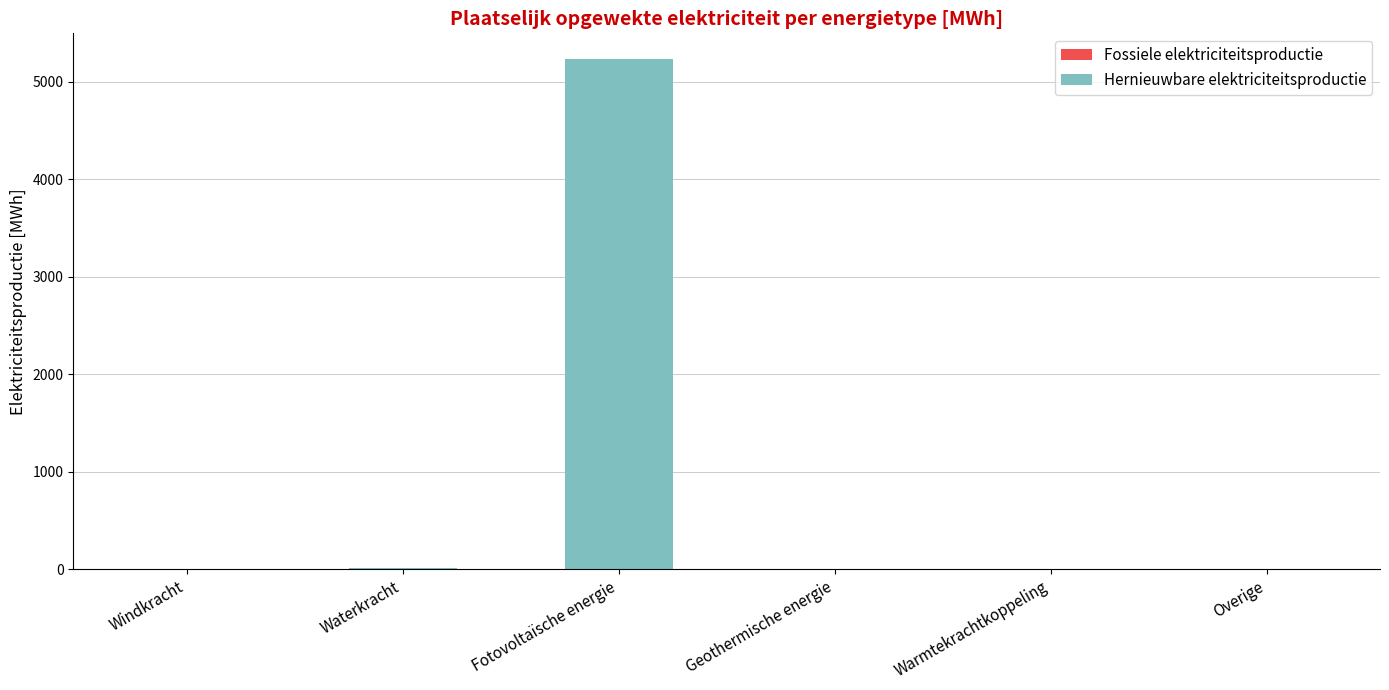

What is the sum of all values?

5244.7